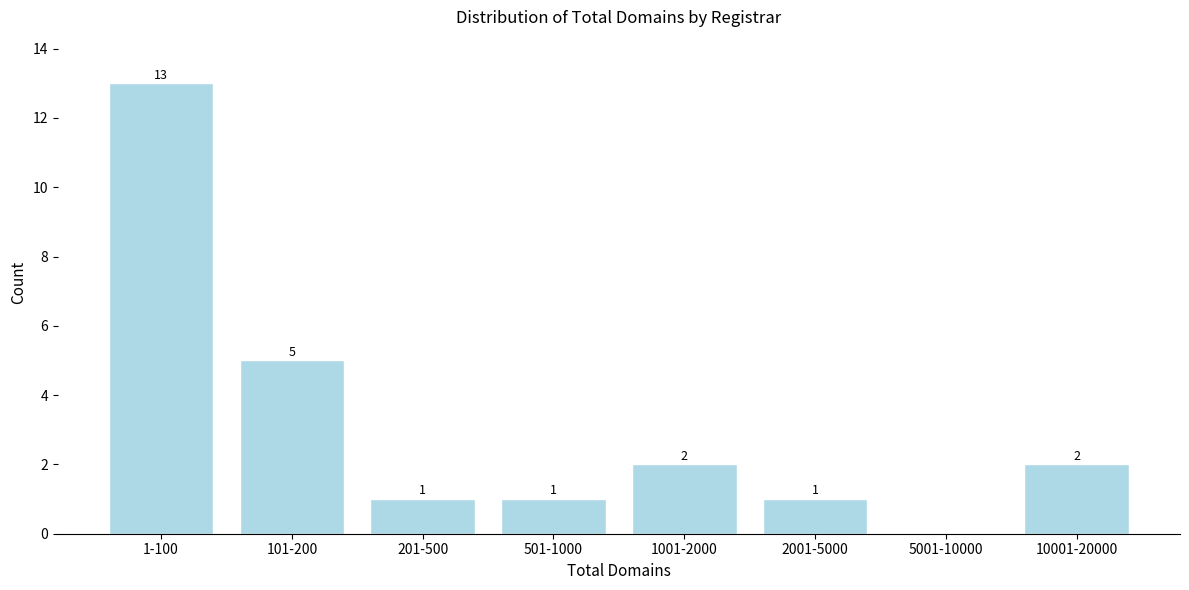

Reading right to left, transcribe all the data shown in this chart.

10001-20000=2	5001-10000=0	2001-5000=1	1001-2000=2	501-1000=1	201-500=1	101-200=5	1-100=13